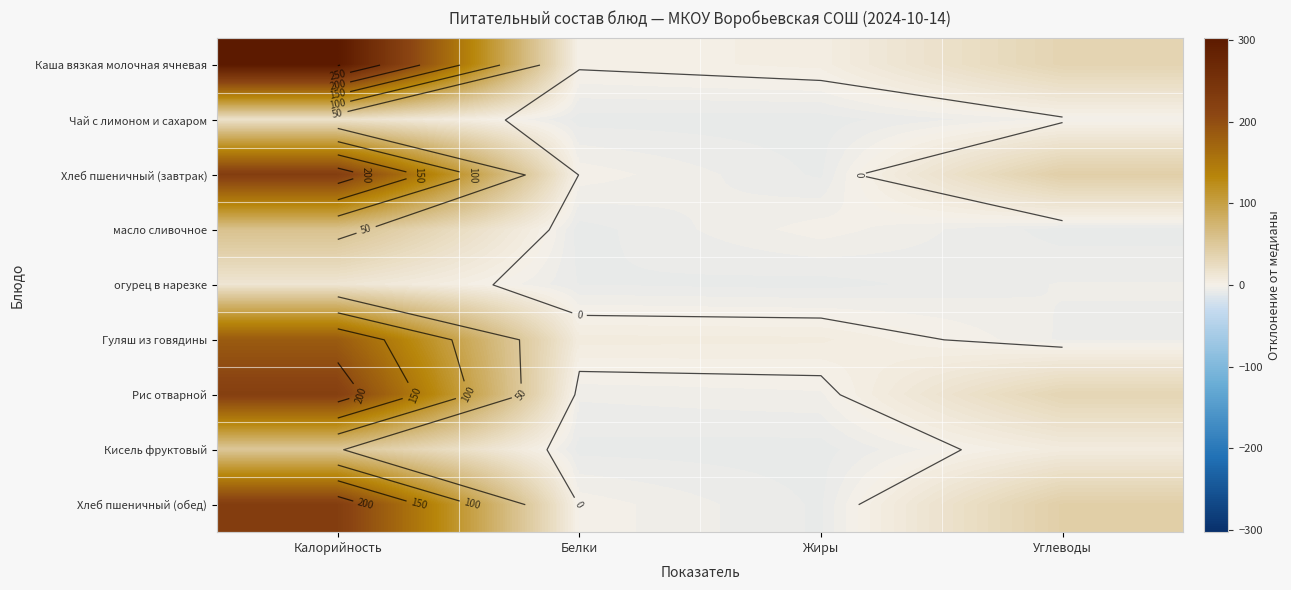

What value does the Кисель фруктовый series have at Белки?

-7.9